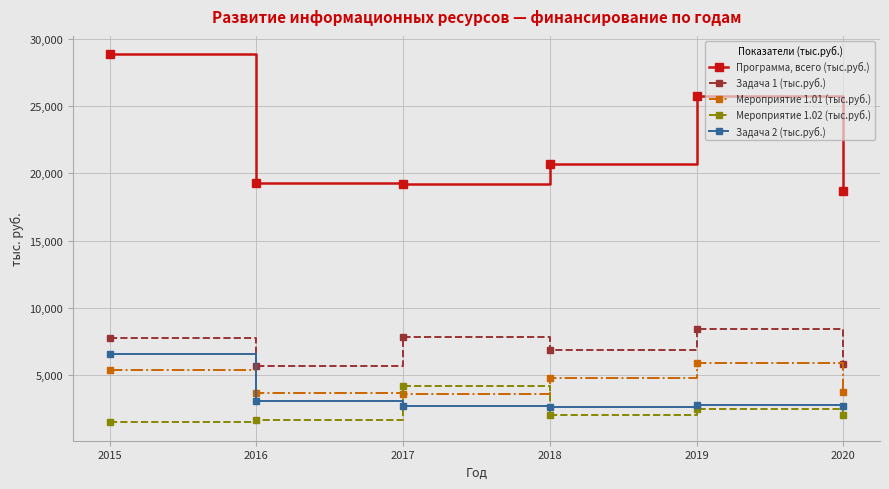

True or false: Задача 2 (тыс.руб.) and Мероприятие 1.01 (тыс.руб.) cross at least once.

True